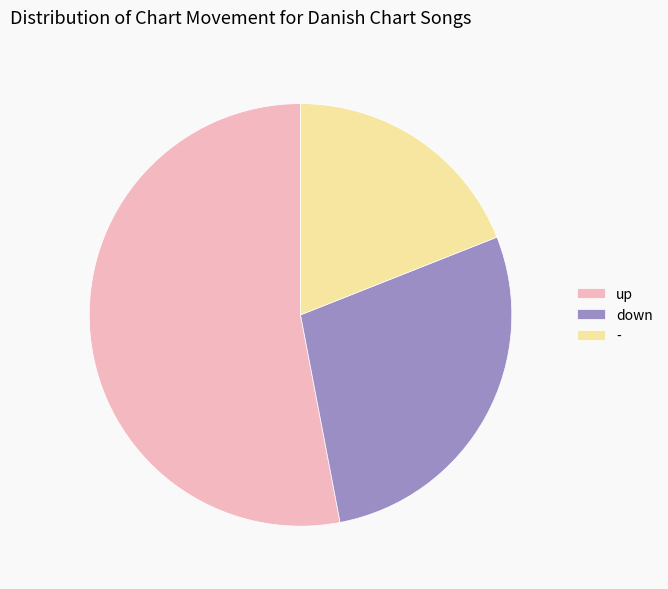

Do down and up together represent more than half of the pie?

Yes